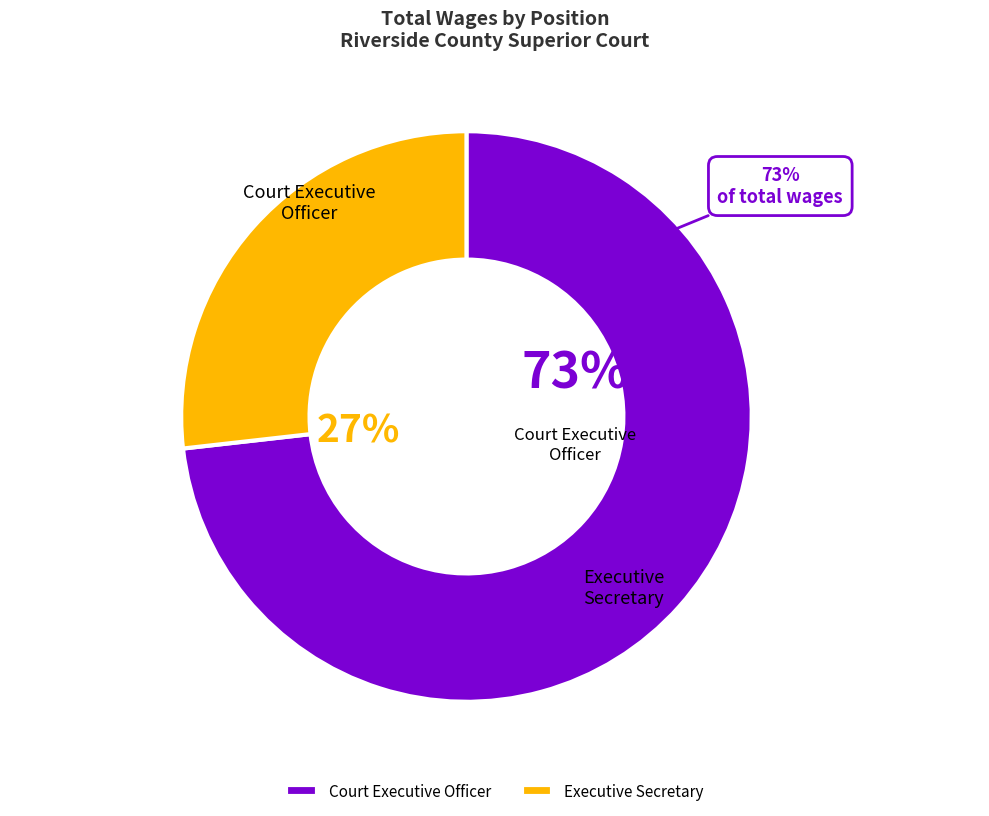

Does any single category account for the majority?

Yes